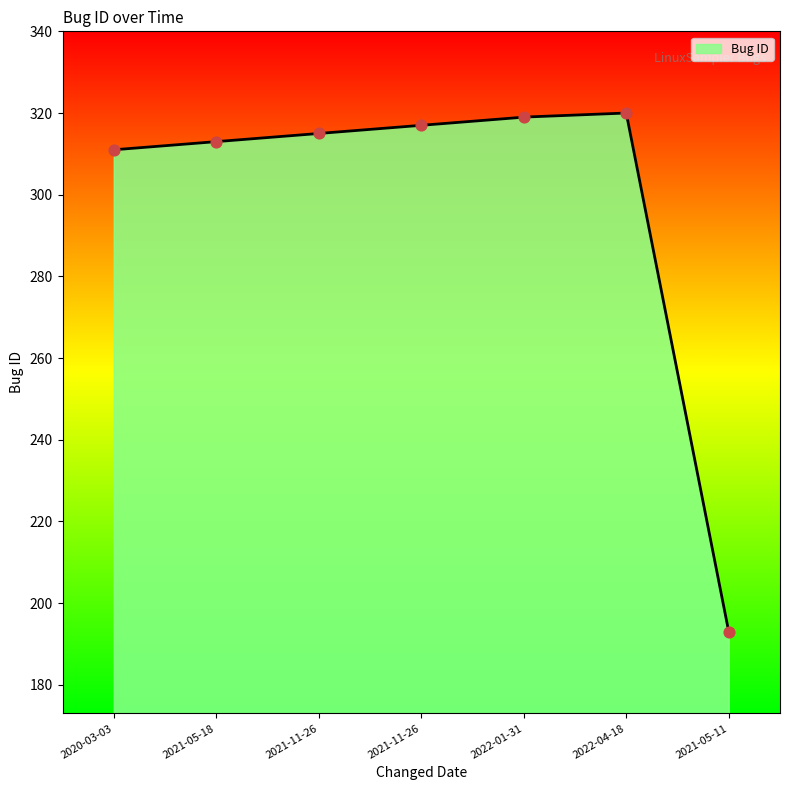

Approximately how many times larger is the value at 2020-03-03 compared to 2021-05-11?

1.6